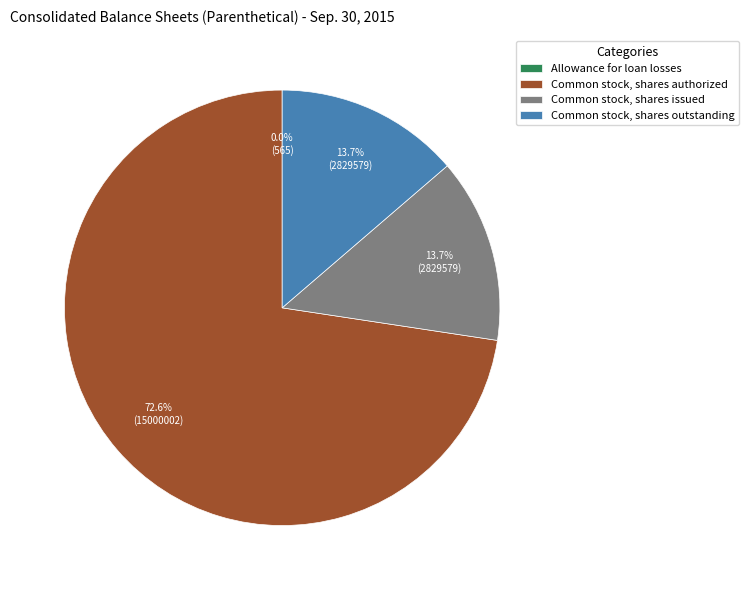

Which slice represents more than half of the pie?

Common stock, shares authorized